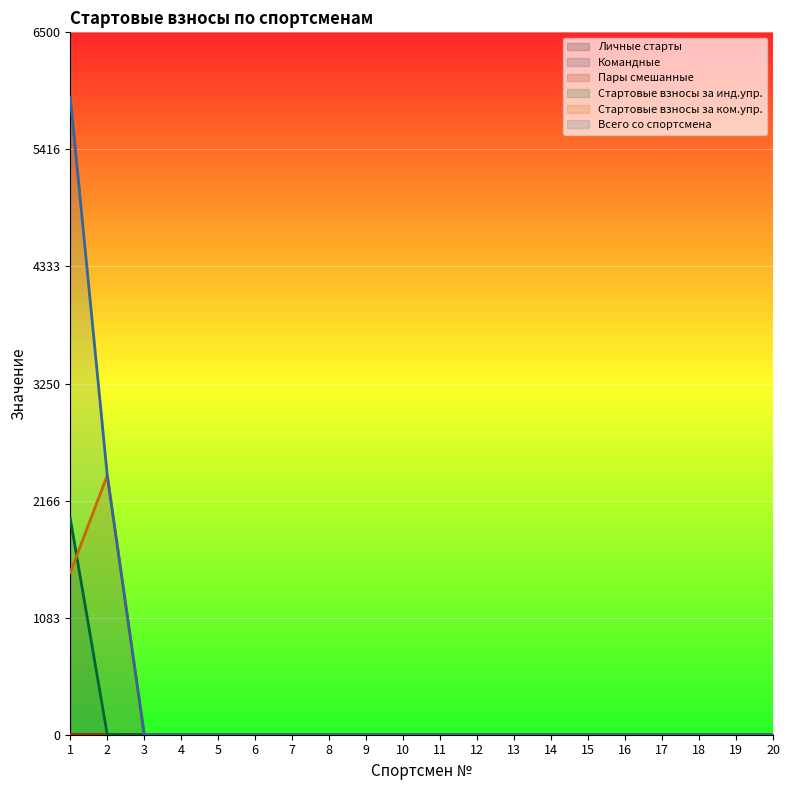

True or false: Командные has a value of 1 at 6.

False